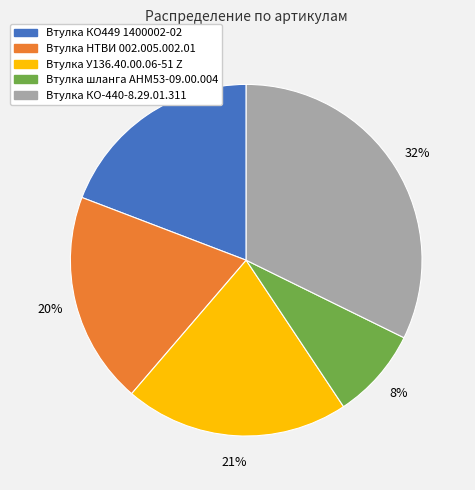

Which slice is the largest?

Втулка КО-440-8.29.01.311